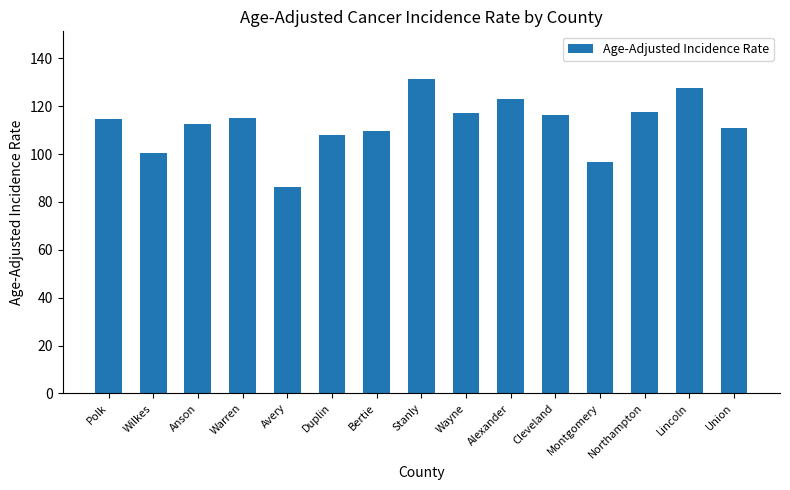

How many values are below 114?

7